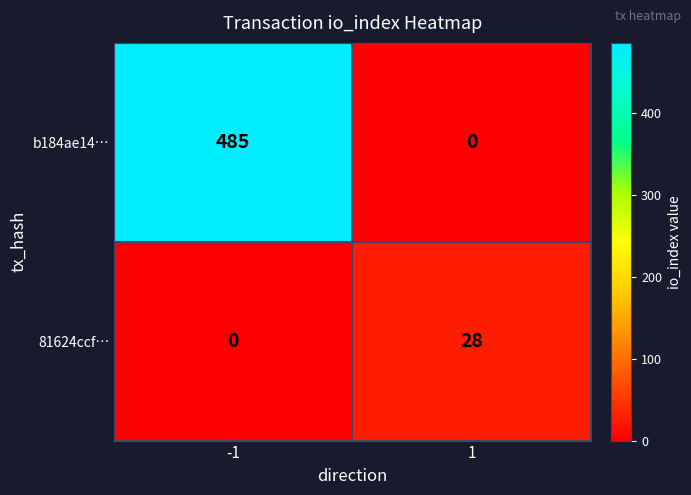

What is the spread (max minus min) of values at 1?

28